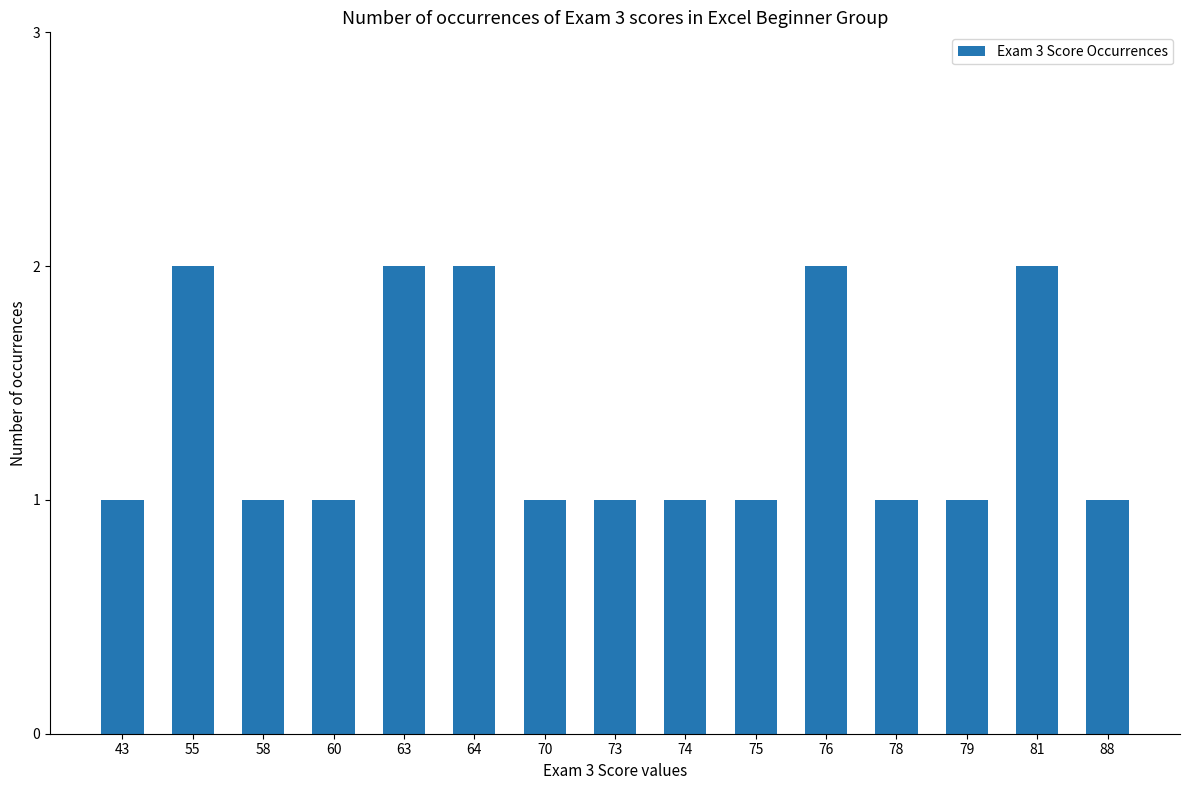

What is the value of the 8th bar from the left?

1